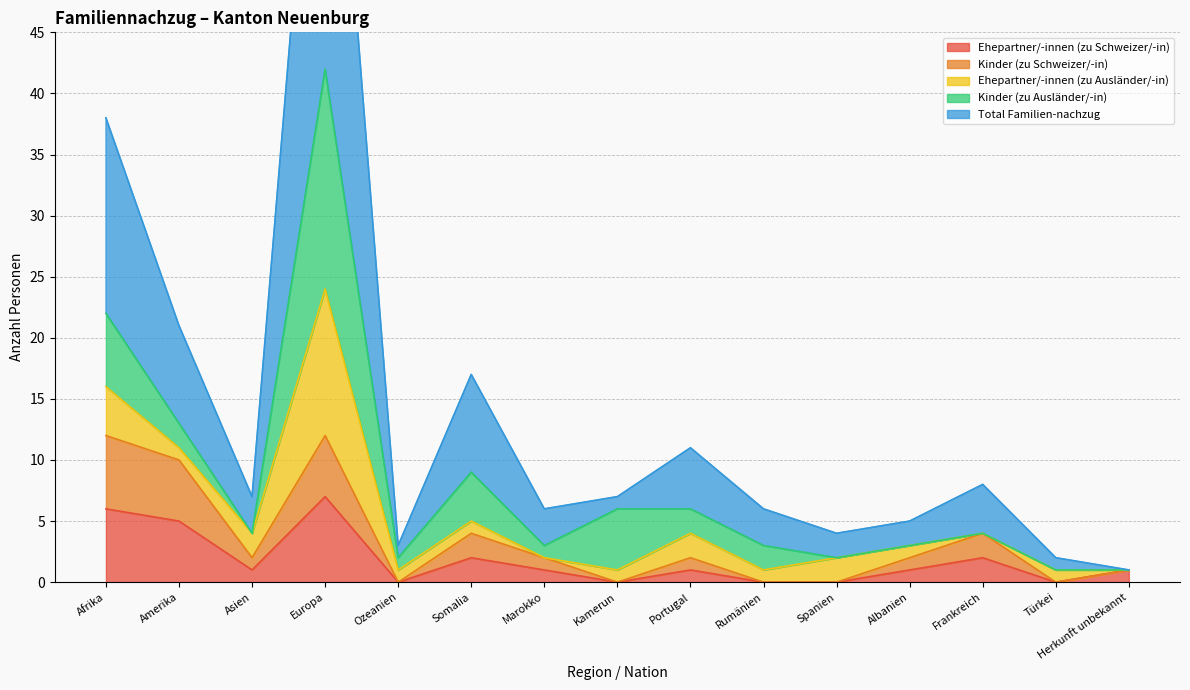

The value of Ehepartner/-innen (zu Schweizer/-in) at Somalia is 2. True or false?

True